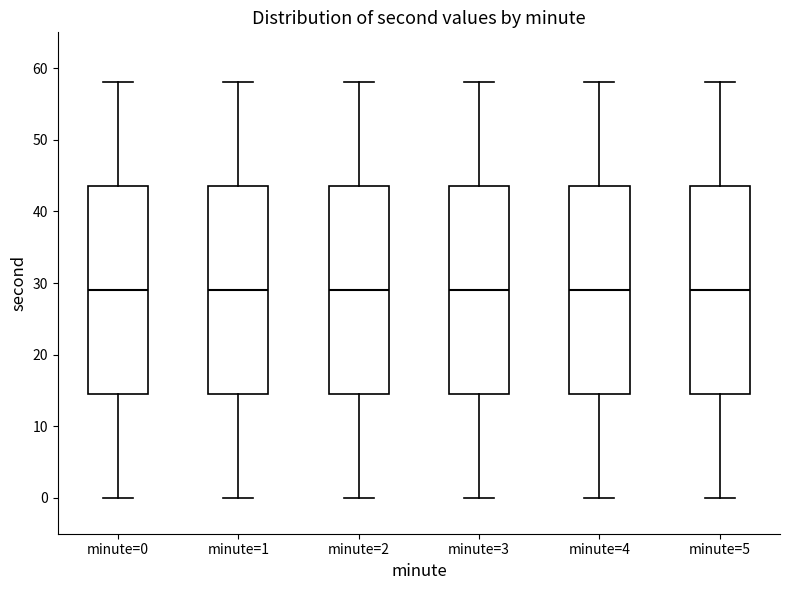

Reading left to right, read every box against the y-axis: the position of its median line, the range the box covers, and the ends of its whiskers. The values are not printed on the chart, so give them approximately, as read against the axis.

minute=0: median 29, box 15 to 44, whiskers 0 to 58
minute=1: median 29, box 15 to 44, whiskers 0 to 58
minute=2: median 29, box 15 to 44, whiskers 0 to 58
minute=3: median 29, box 15 to 44, whiskers 0 to 58
minute=4: median 29, box 15 to 44, whiskers 0 to 58
minute=5: median 29, box 15 to 44, whiskers 0 to 58